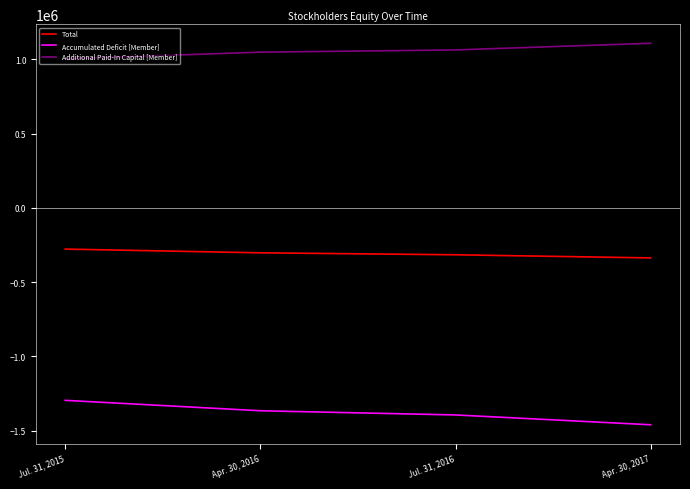

True or false: Total and Additional Paid-In Capital [Member] intersect in this chart.

False